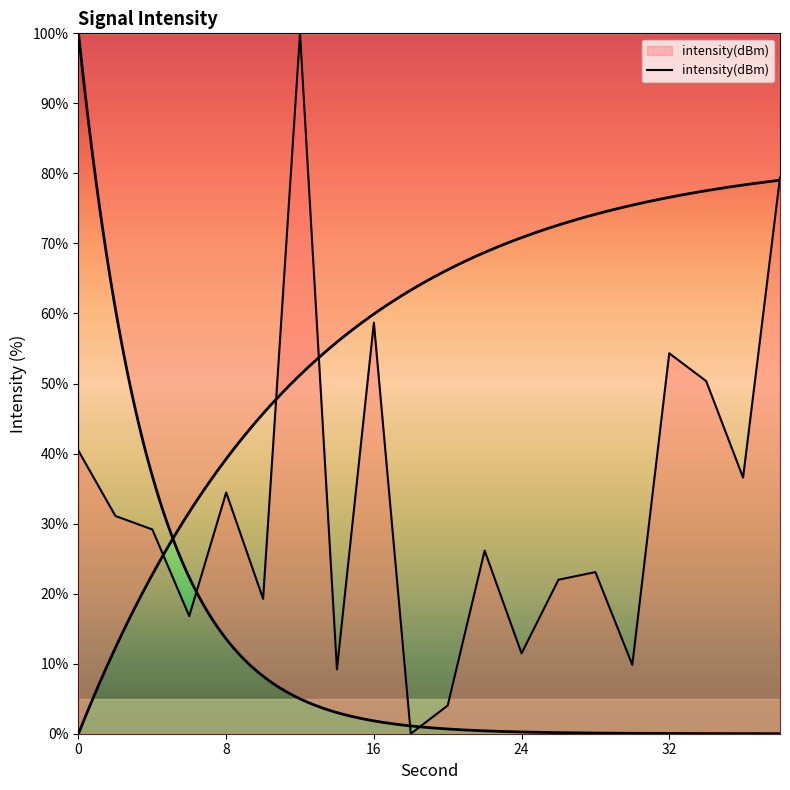

Read the value at 38.

79.4